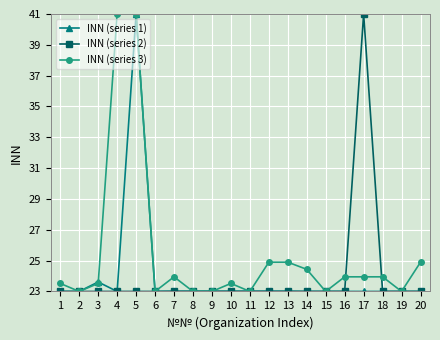

What is the spread (max minus min) of values at 13?

1.9